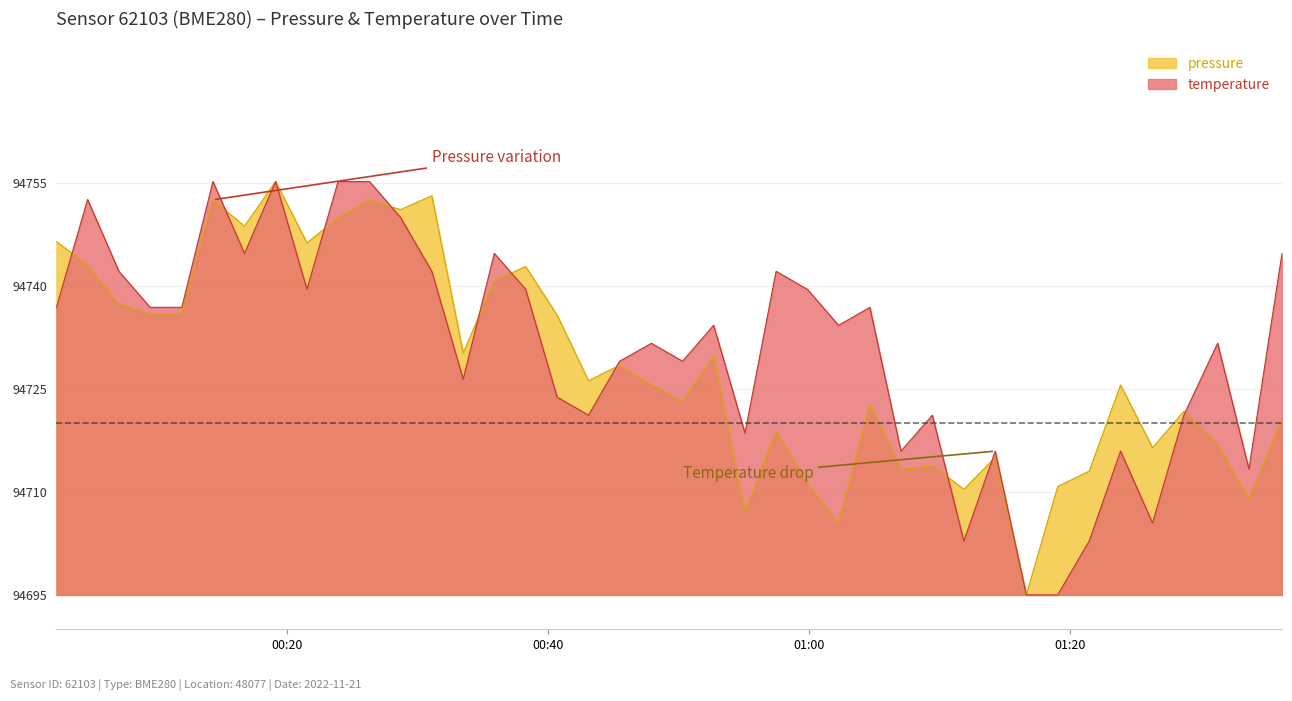

What is the greatest value displayed?

94755.2